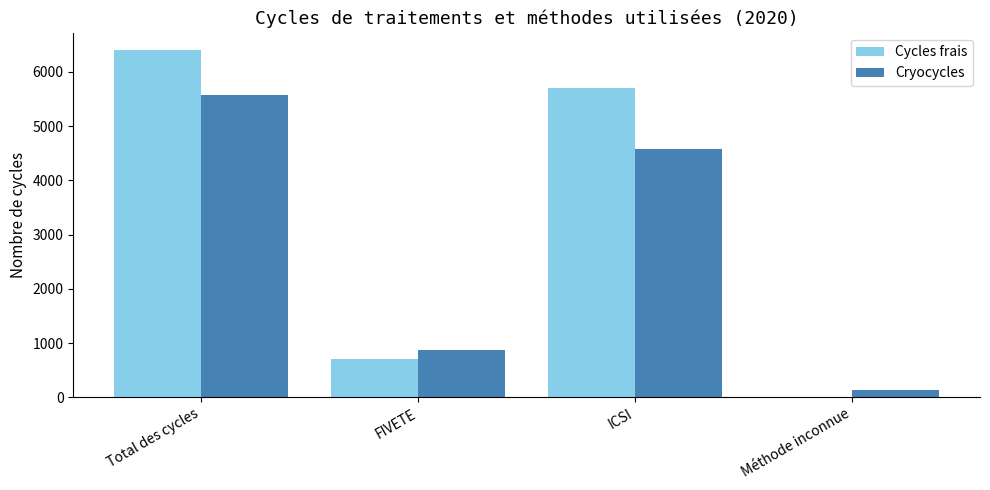

How many groups of bars are there?

4